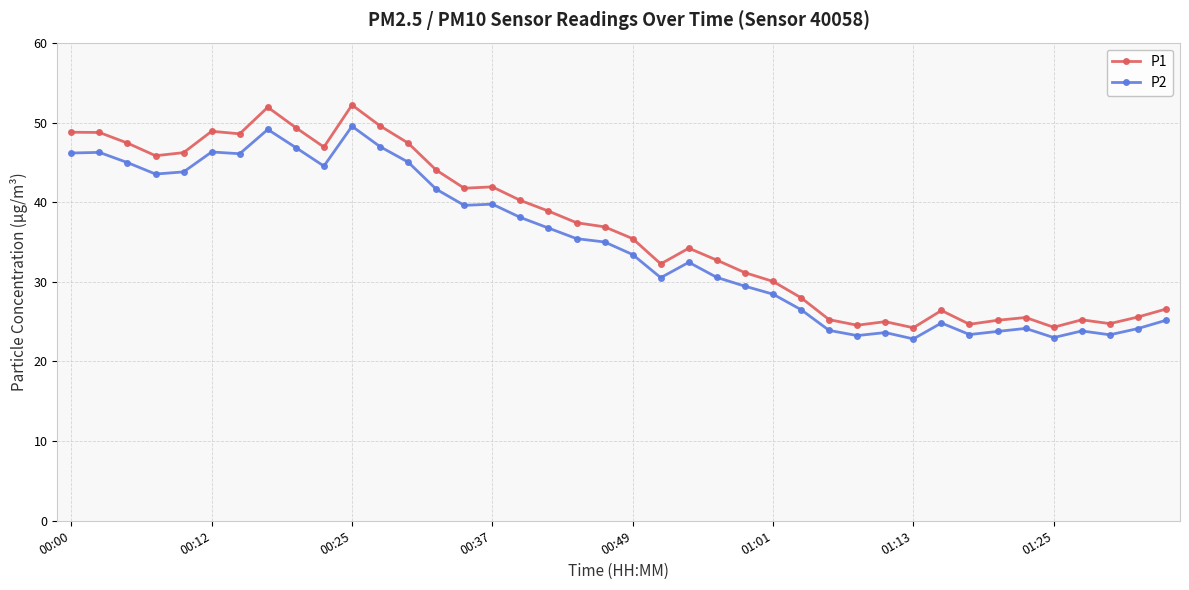

True or false: P2 and P1 cross at least once.

False